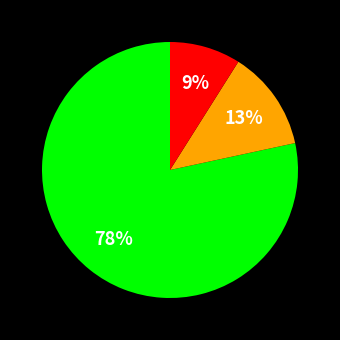

To the nearest percent, what is the average slice percentage?

33%